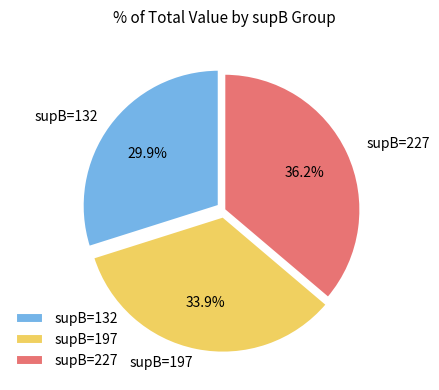

Count the number of slices in the pie.

3